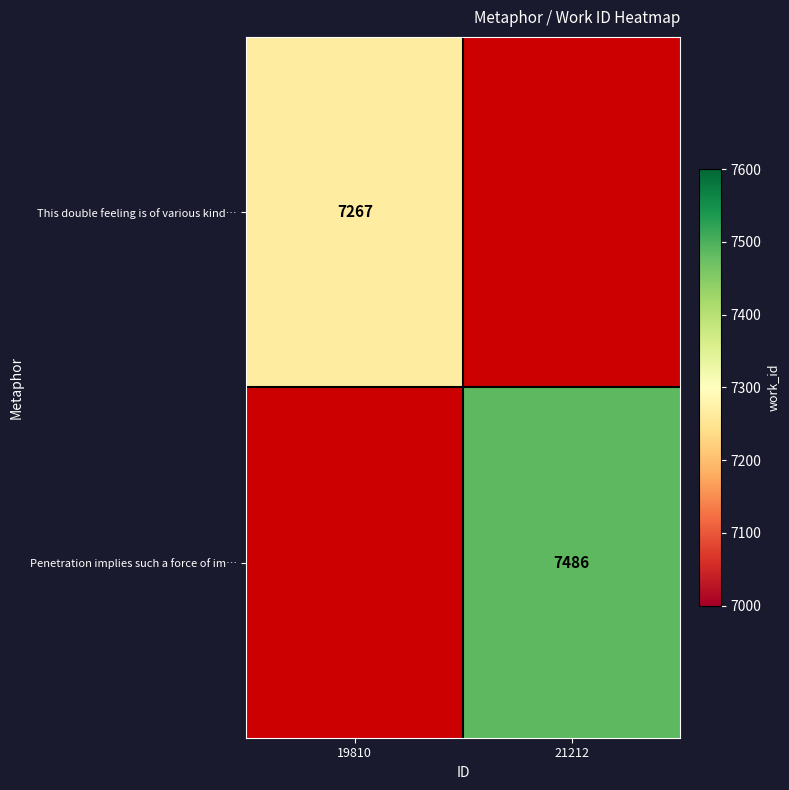

The value of This double feeling is of various kind… at 19810 is 7267. True or false?

True